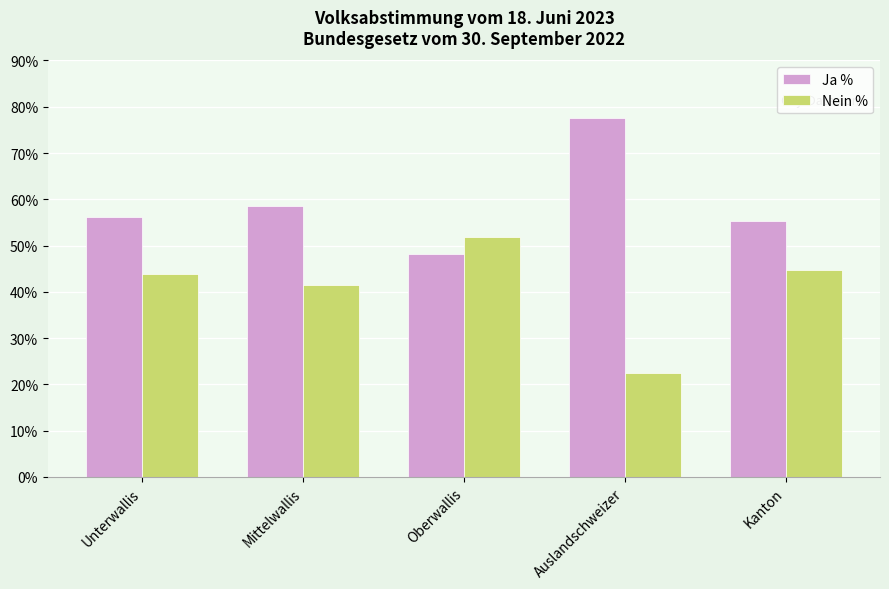

Which series has the largest total across all categories?

Ja %